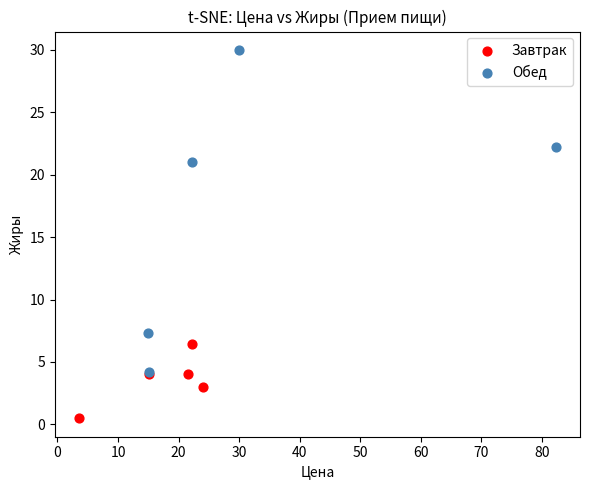

Which series reaches the minimum Y coordinate?

Завтрак